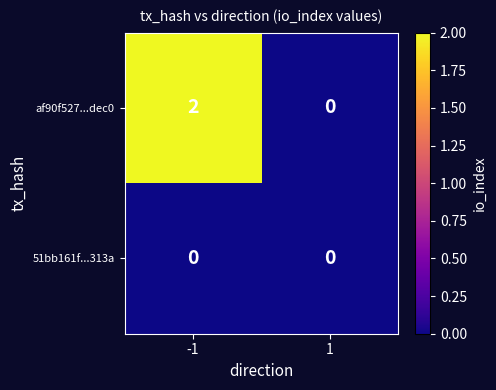

At how many categories does at least one series exceed 1?

1